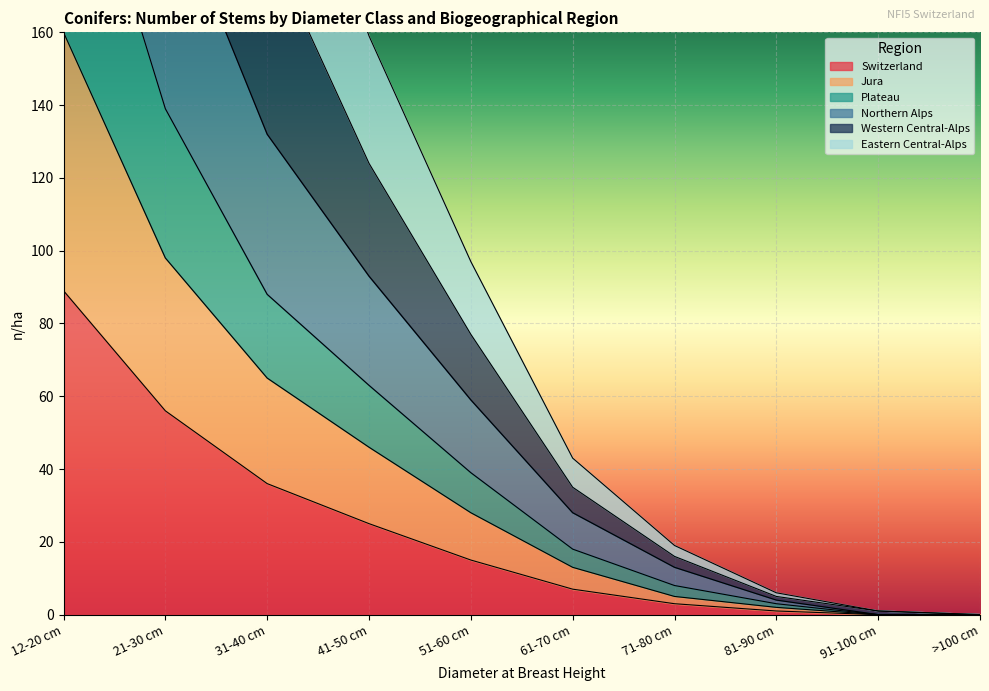

What is the maximum value for Eastern Central-Alps?

587